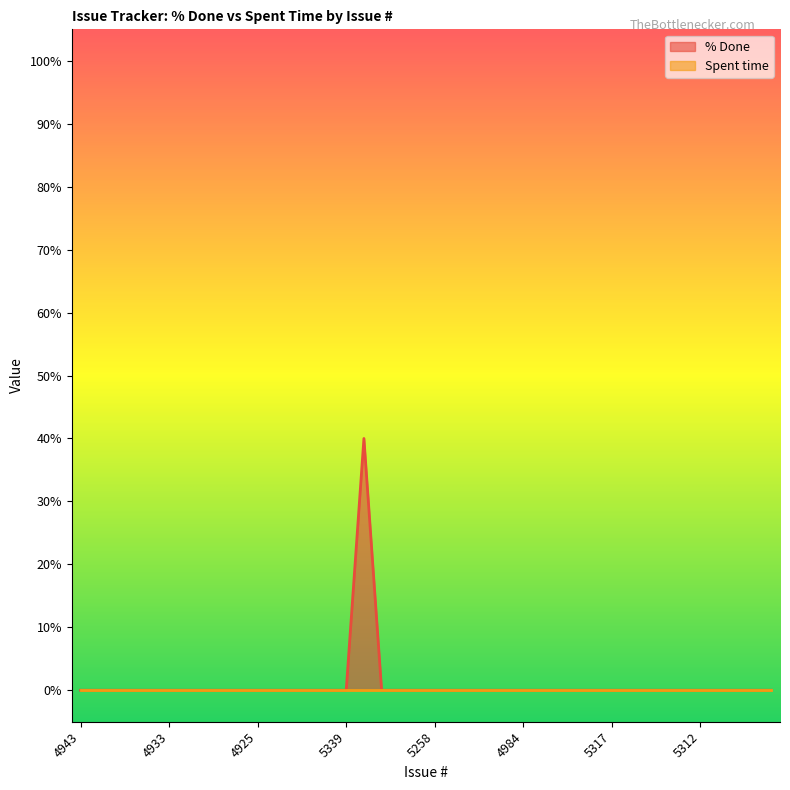

How many points are higher than both their immediate neighbors (excluding endpoints)?

1